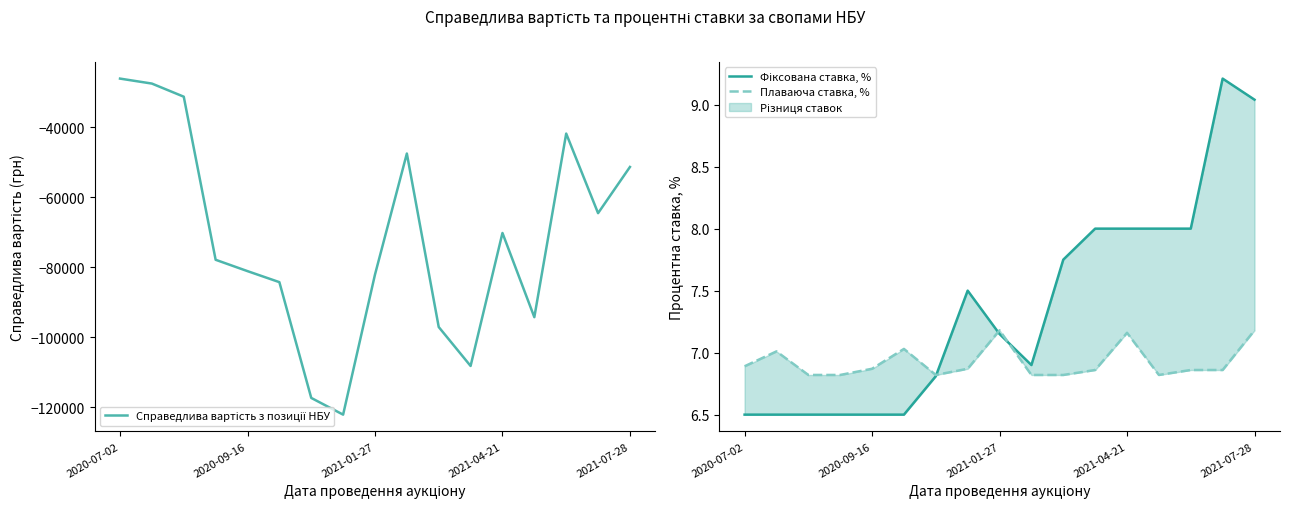

What is the difference between the maximum and minimum values in the Фіксована ставка, % series?

2.7